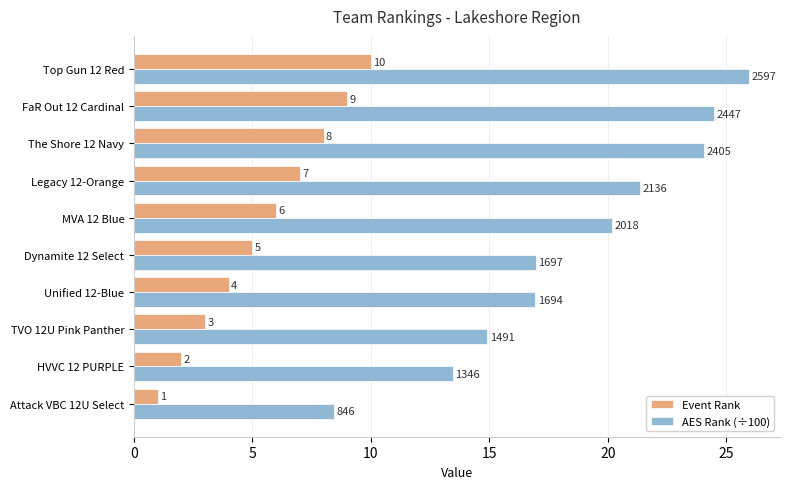

Rank the series by their average value, from lowest to highest.

Event Rank, AES Rank (÷100)